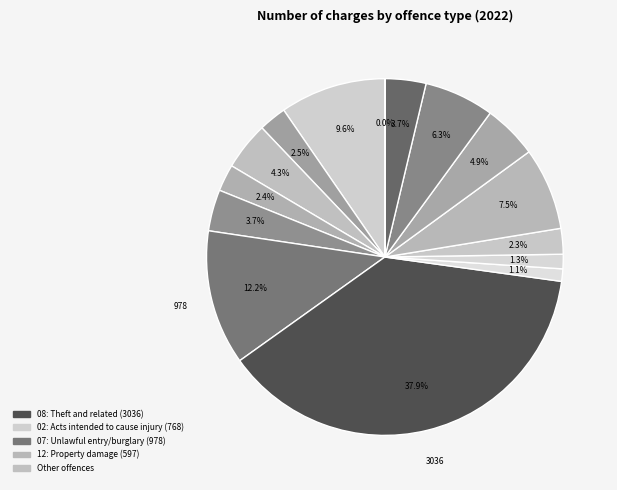

Count the number of slices in the pie.

15